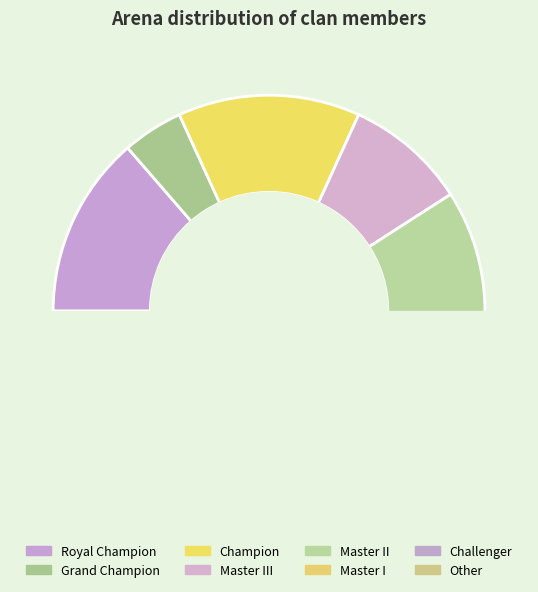

Does Master II represent more than half of the total?

No